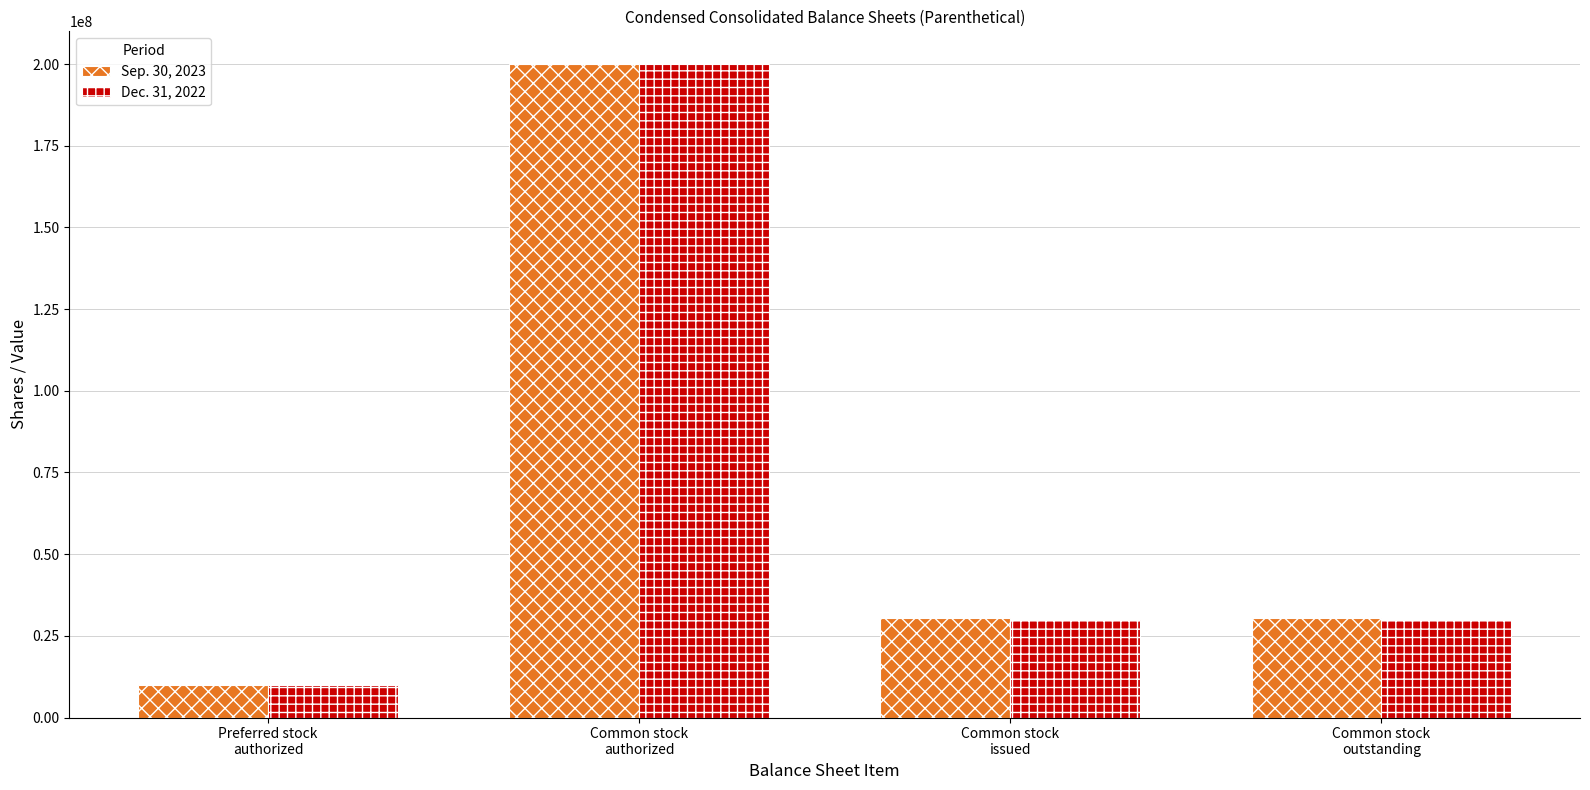

Reading left to right, extract all data points from this chart.

Sep. 30, 2023: Preferred stock
authorized=10000000	Common stock
authorized=200000000	Common stock
issued=30353100	Common stock
outstanding=30353100
Dec. 31, 2022: Preferred stock
authorized=10000000	Common stock
authorized=200000000	Common stock
issued=29895487	Common stock
outstanding=29895487